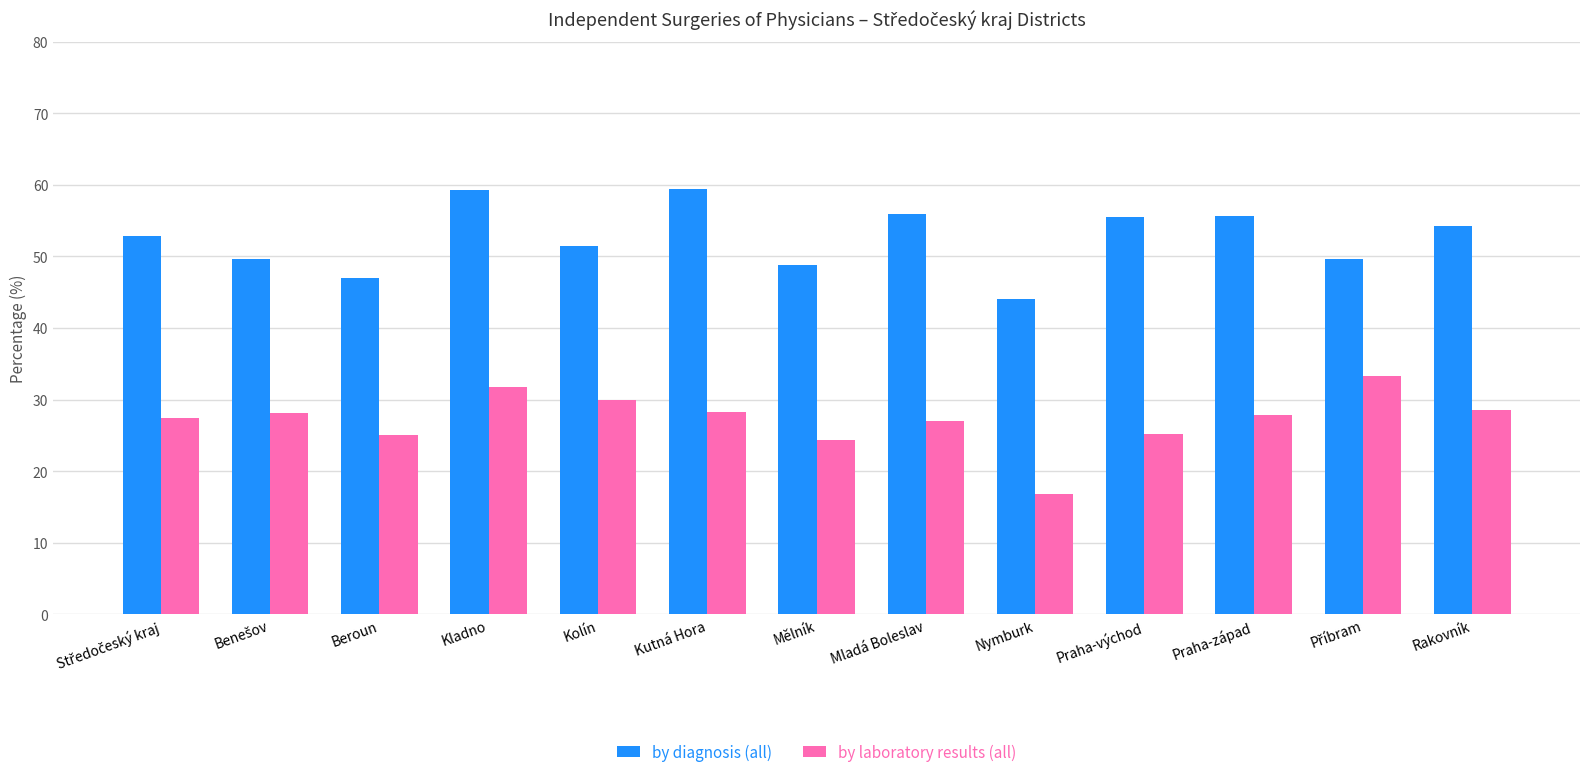

What is the sum of all by laboratory results (all) values?

353.7